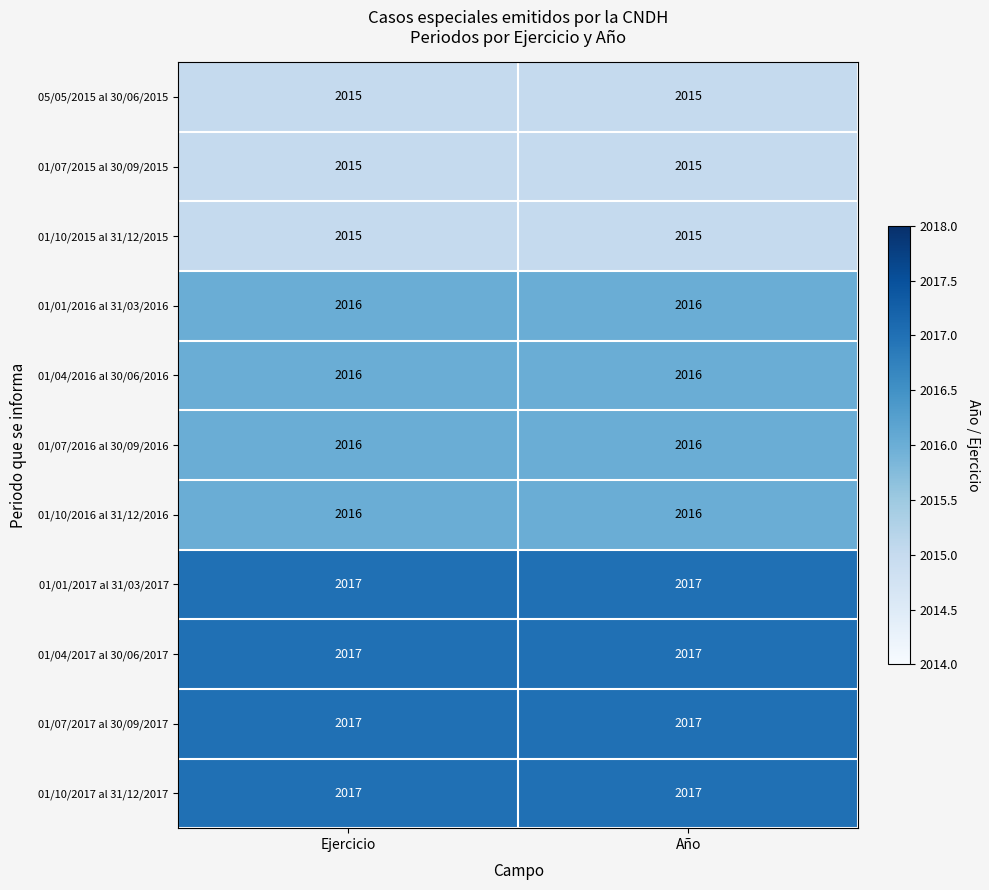

Reading left to right, transcribe all the data shown in this chart.

05/05/2015 al 30/06/2015: Ejercicio=2015	Año=2015
01/07/2015 al 30/09/2015: Ejercicio=2015	Año=2015
01/10/2015 al 31/12/2015: Ejercicio=2015	Año=2015
01/01/2016 al 31/03/2016: Ejercicio=2016	Año=2016
01/04/2016 al 30/06/2016: Ejercicio=2016	Año=2016
01/07/2016 al 30/09/2016: Ejercicio=2016	Año=2016
01/10/2016 al 31/12/2016: Ejercicio=2016	Año=2016
01/01/2017 al 31/03/2017: Ejercicio=2017	Año=2017
01/04/2017 al 30/06/2017: Ejercicio=2017	Año=2017
01/07/2017 al 30/09/2017: Ejercicio=2017	Año=2017
01/10/2017 al 31/12/2017: Ejercicio=2017	Año=2017